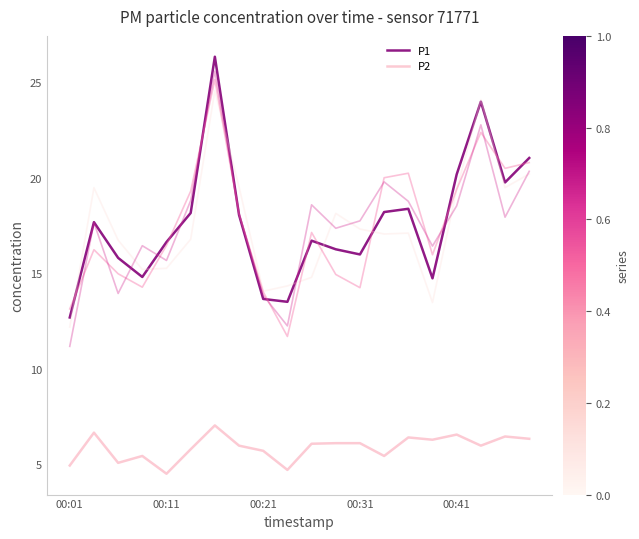

Does the chart display data point markers on the line(s)?

No